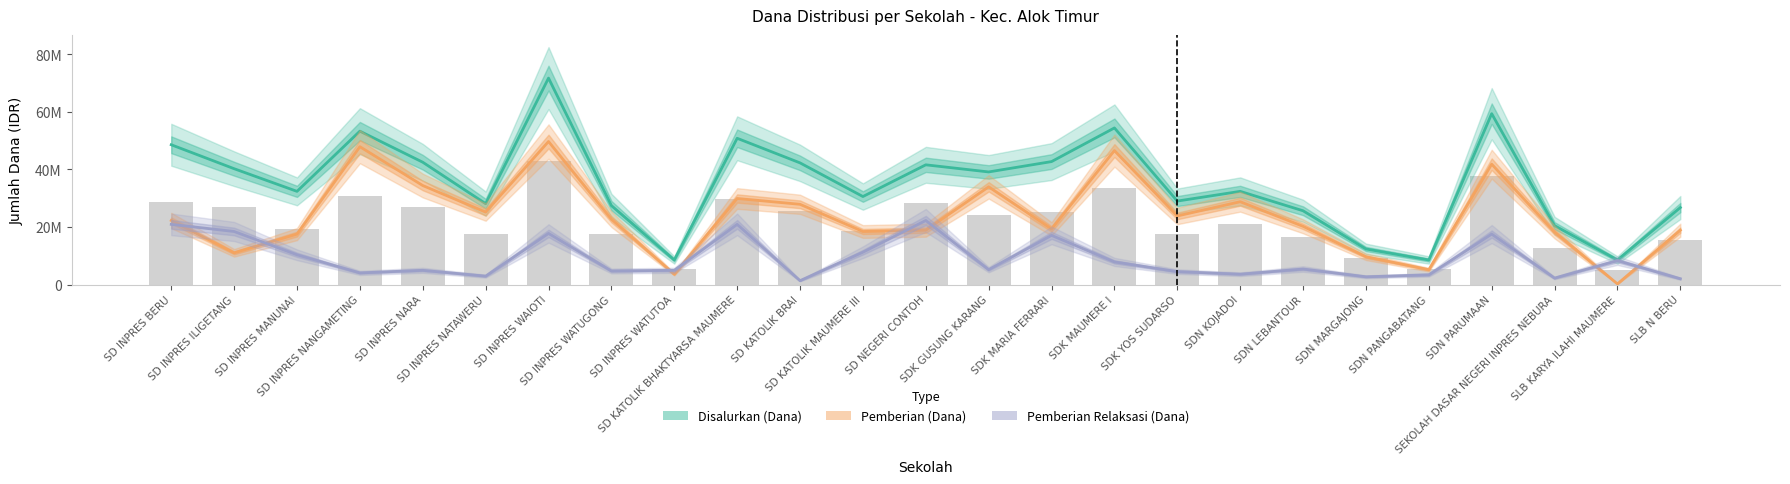

Which label corresponds to the smallest value in the chart?

SLB KARYA ILAHI MAUMERE